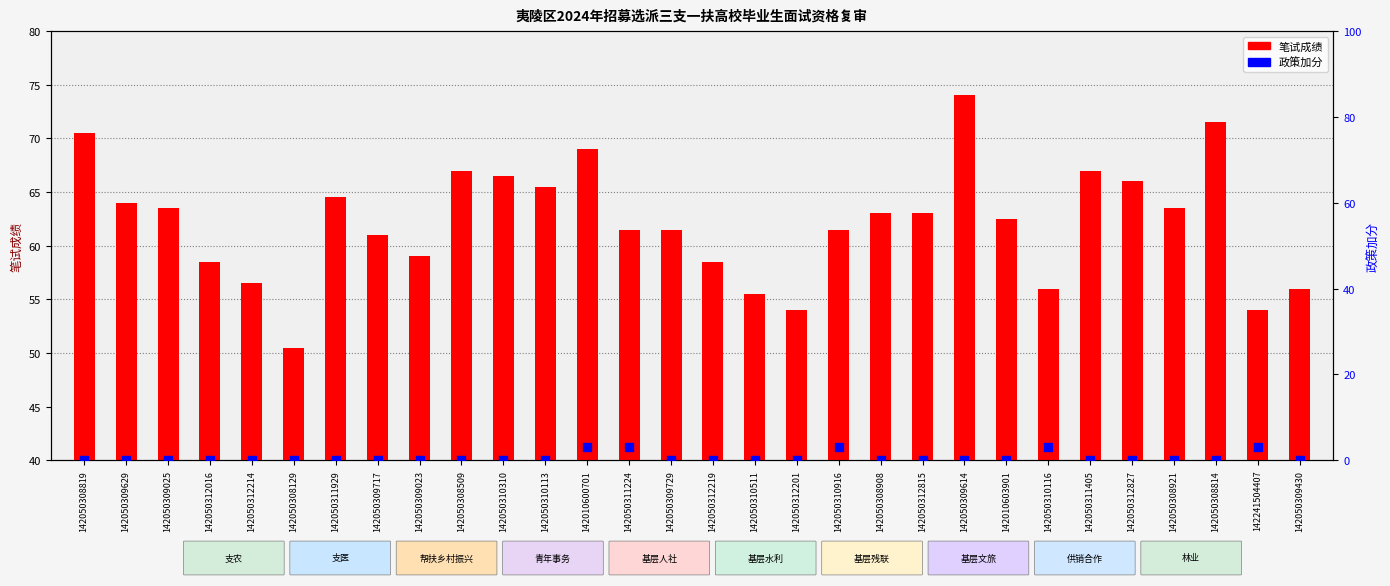

Which series reaches the maximum Y coordinate?

笔试成绩